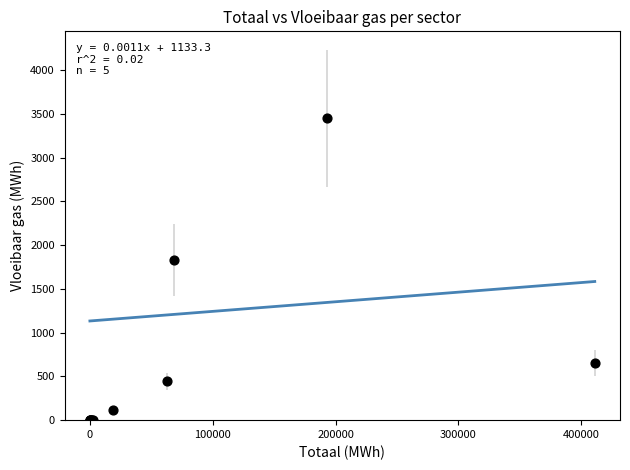

What Y value in the scatter plot is closest to 1724?

1829.2